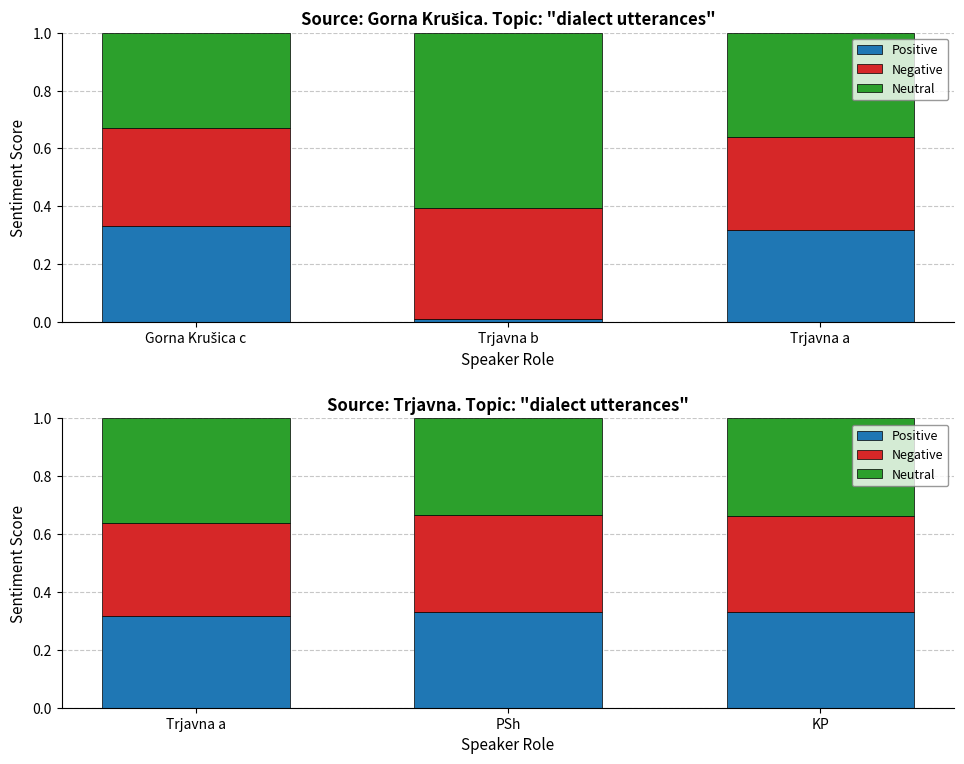

How many bars are there in each group?

3